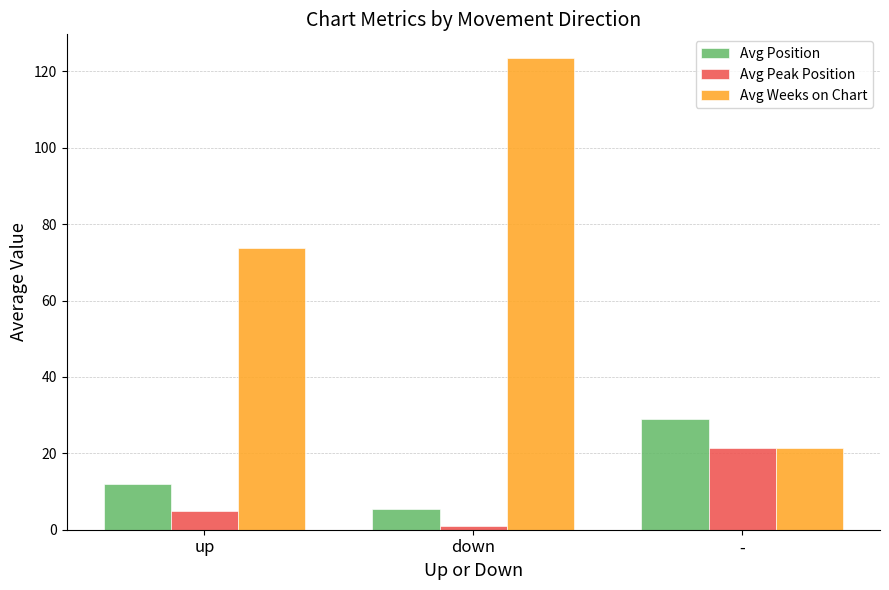

Which series has the largest range (max minus min)?

Avg Weeks on Chart